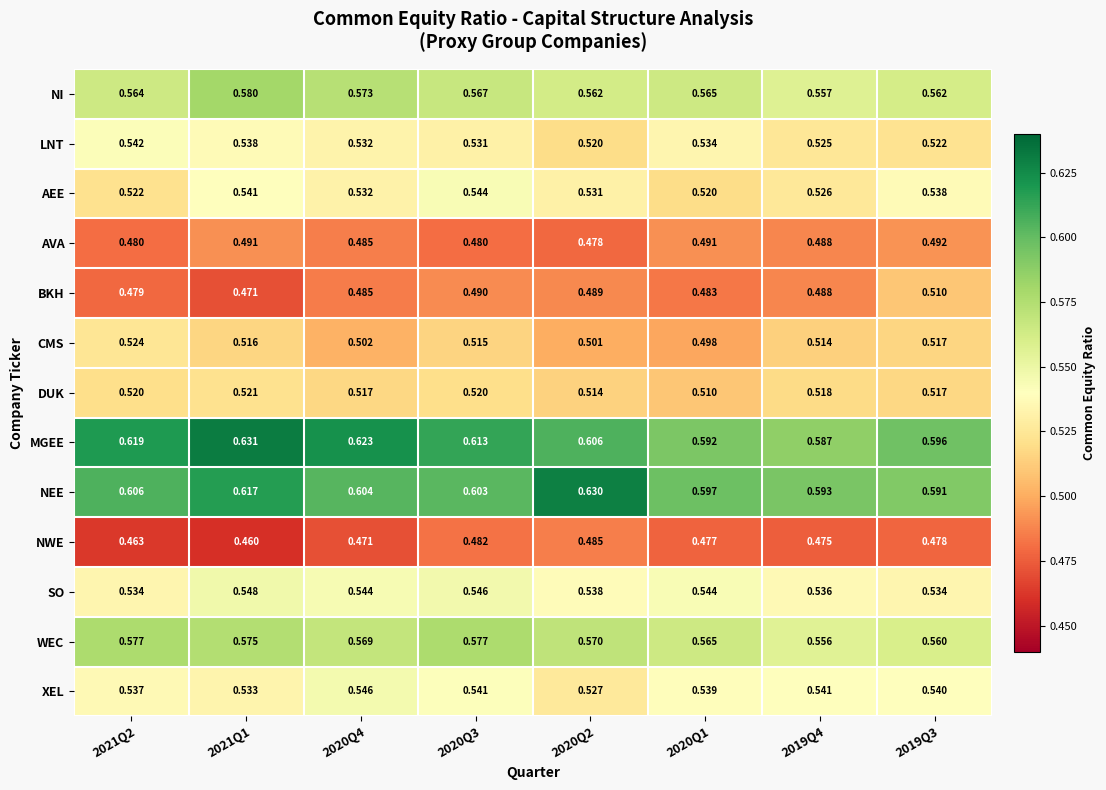

At 2021Q2, list the series in order from smallest to largest.

NWE, BKH, AVA, DUK, AEE, CMS, SO, XEL, LNT, NI, WEC, NEE, MGEE